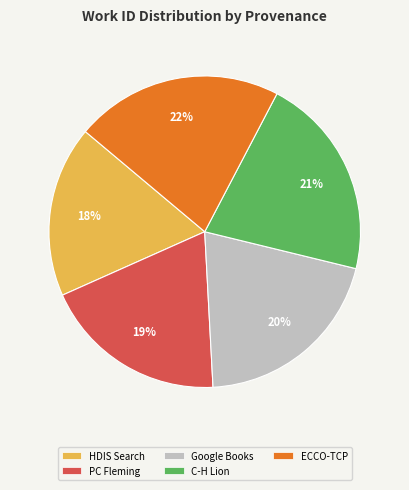

Is there a majority slice in this chart?

No